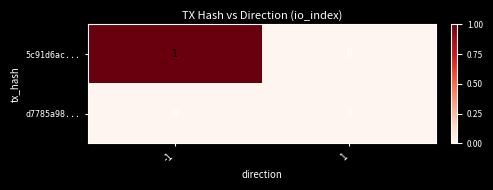

Rank the series by their maximum value, from highest to lowest.

5c91d6ac..., d7785a98...